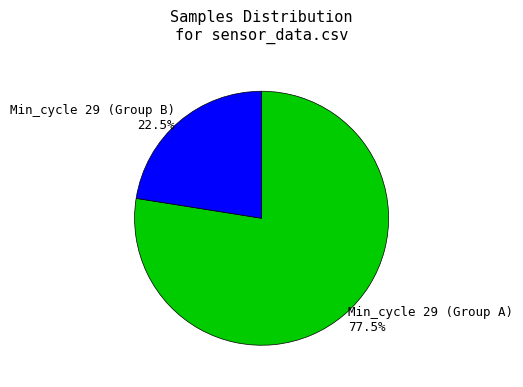

What portion of the pie excludes Min_cycle 29 (Group A) 77.5%?

22.5%